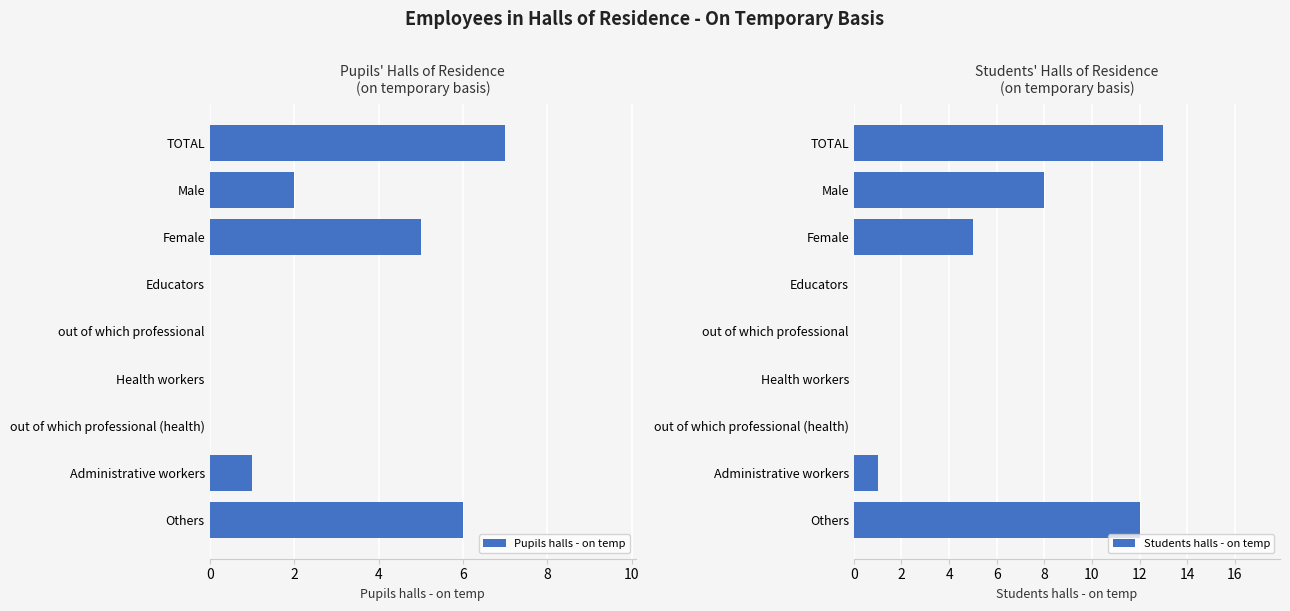

Count the number of categories in the chart.

9